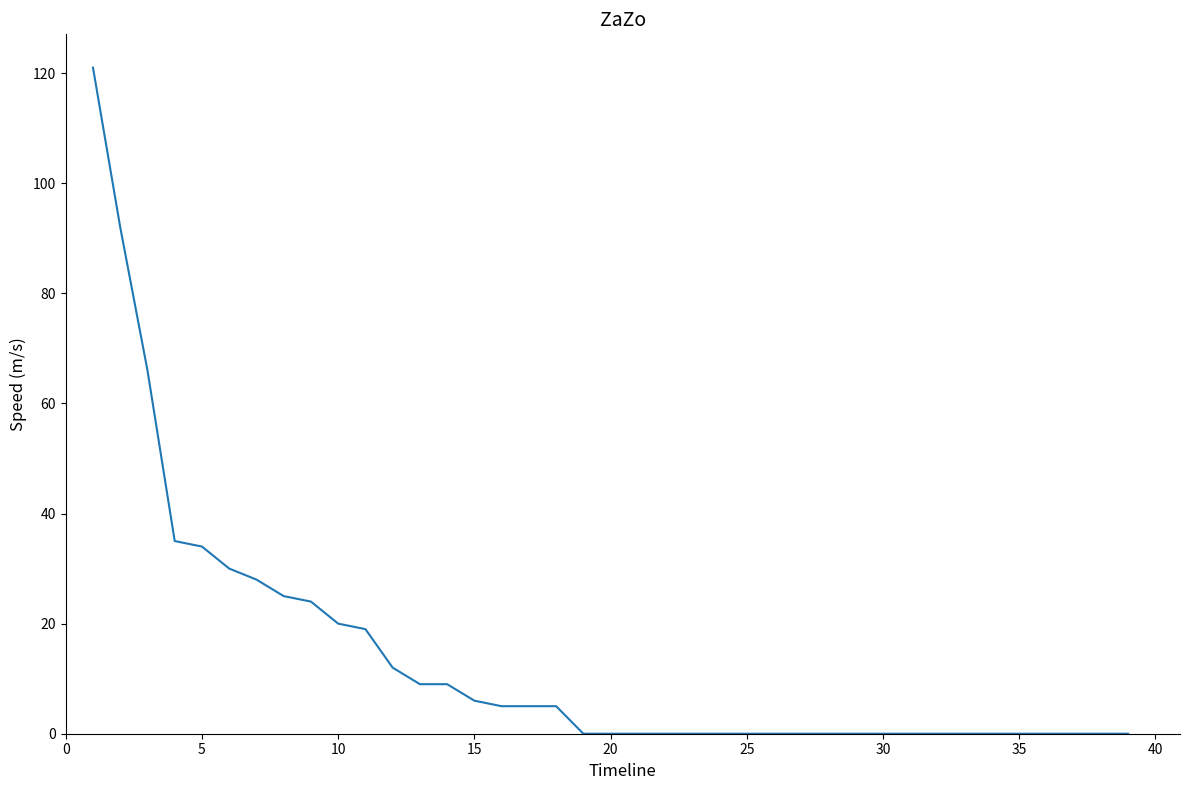

What is the difference between the maximum and minimum values?

121